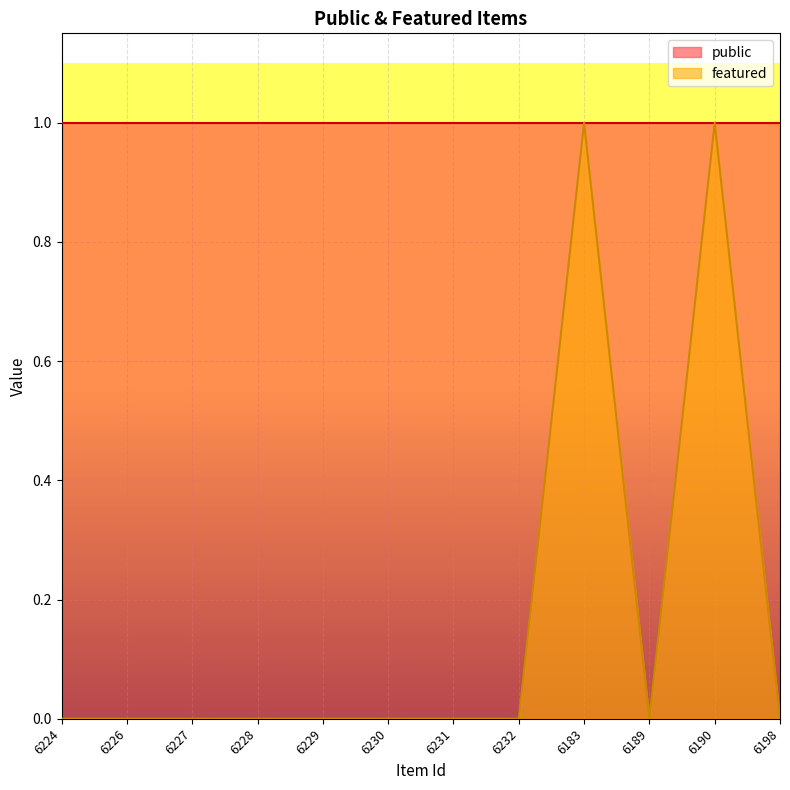

What is the difference between the second highest and second lowest values?

1